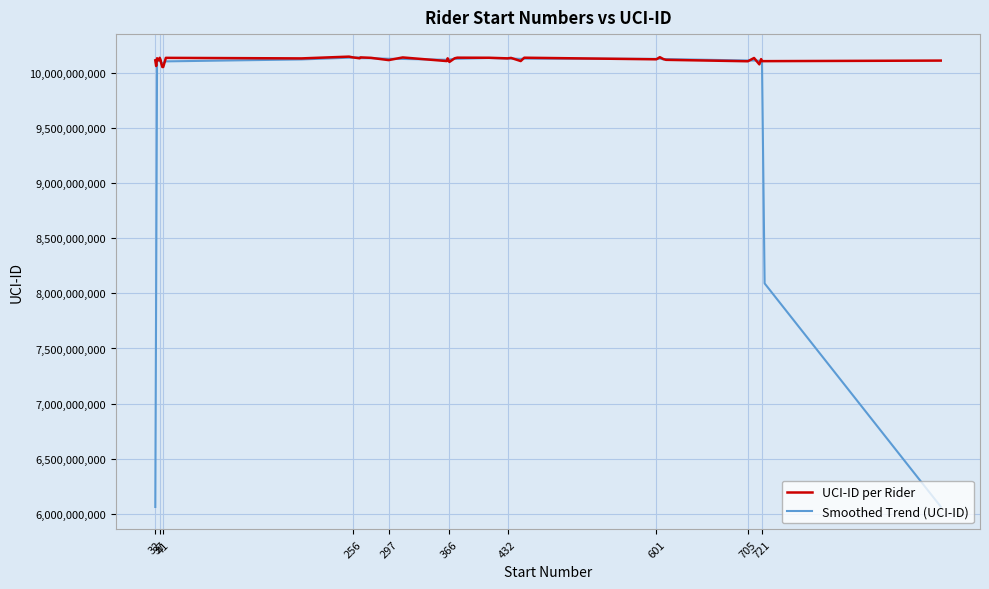

Which series has the widest spread of values?

Smoothed Trend (UCI-ID)